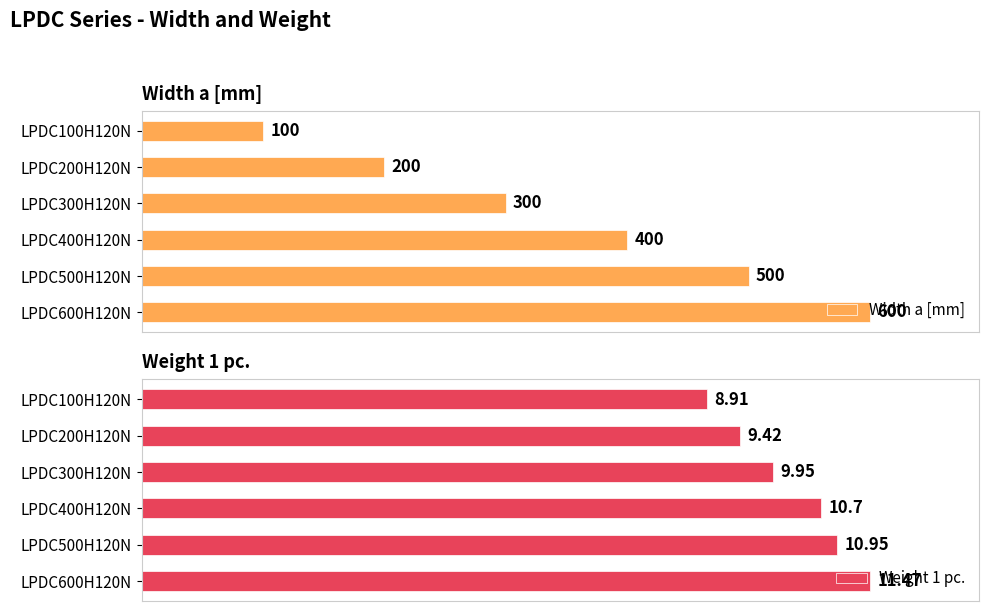

What is the sum of all Weight 1 pc. values?

61.4